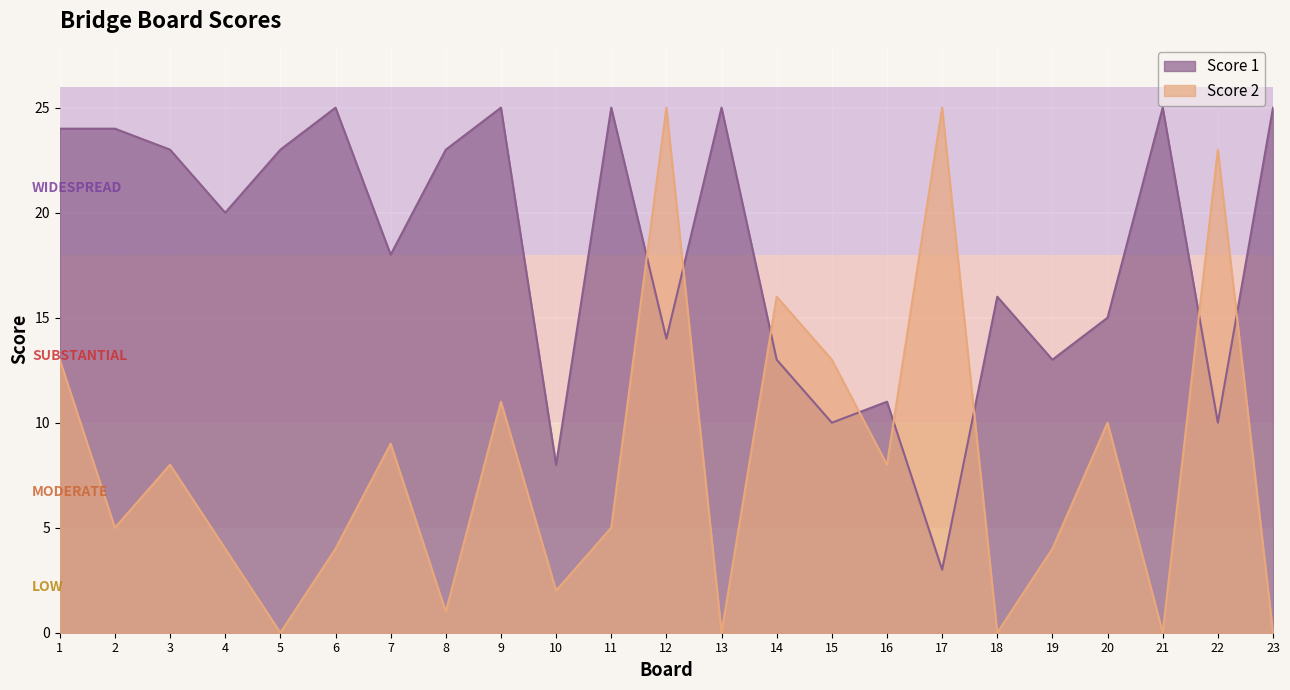

What is the average value of the Score 2 series?

8